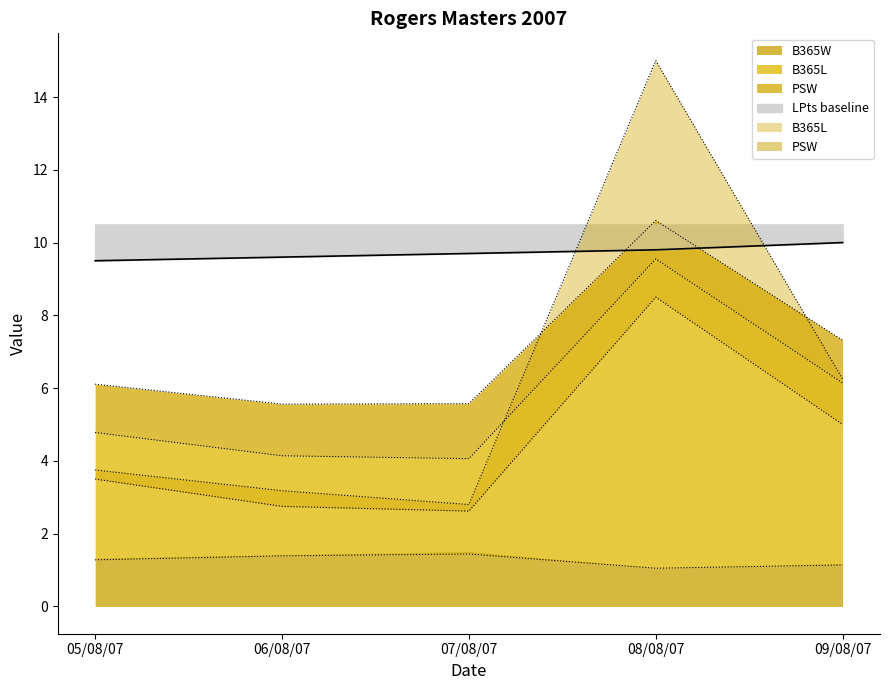

What is the difference between the highest and lowest values at 08/08/07?

13.9